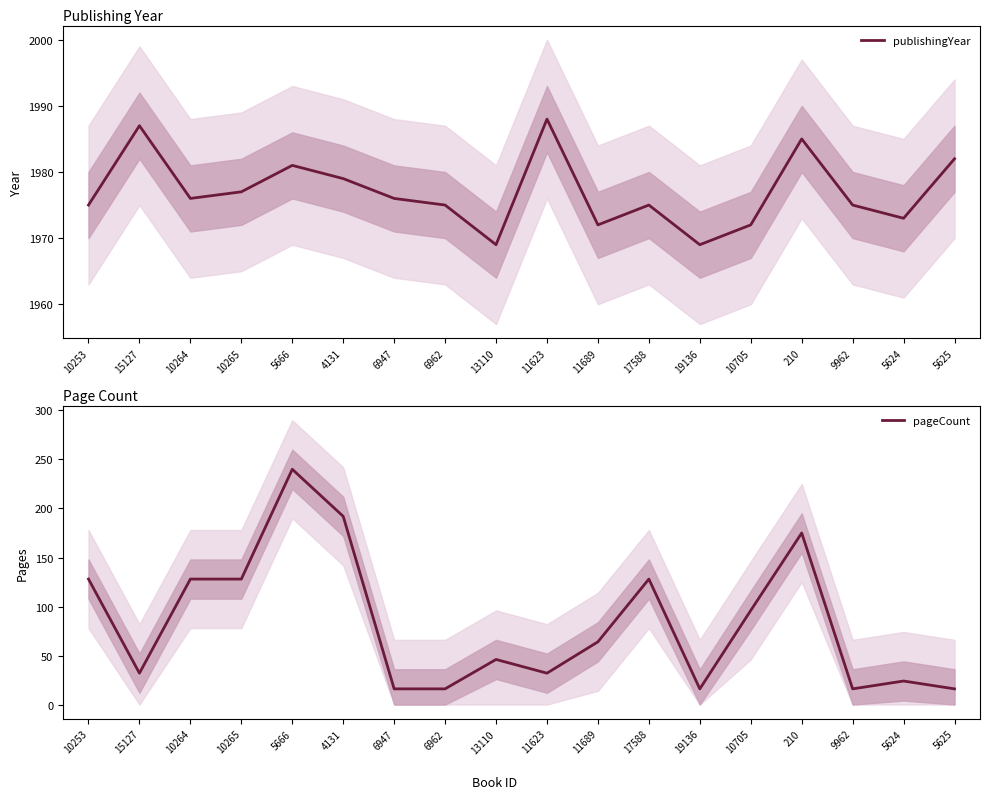

True or false: pageCount and publishingYear intersect in this chart.

False